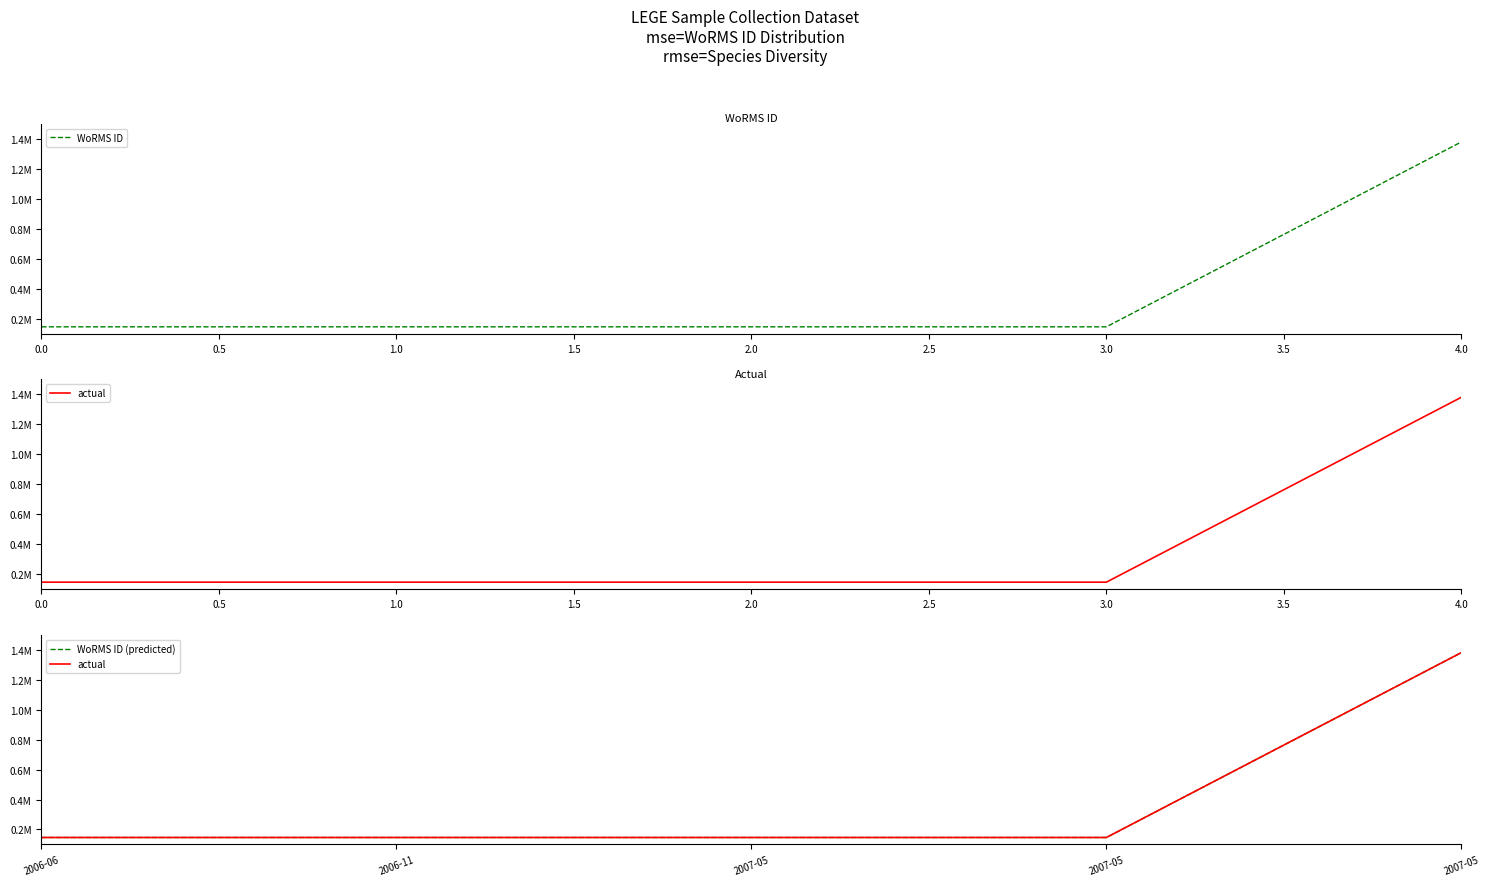

What is the value of the WoRMS ID point at the 1st from the left?

146624